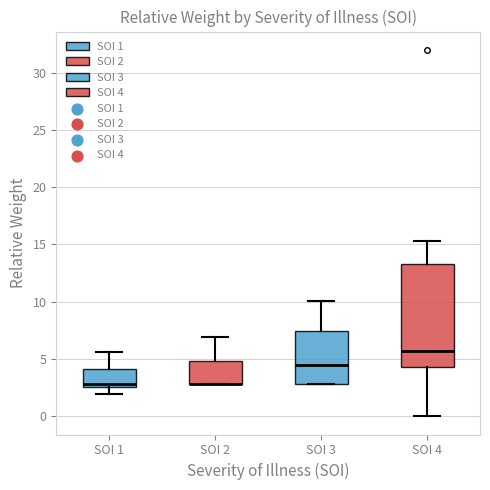

Comparing the boxes themselves (not the whiskers), which one is the tallest?

SOI 4